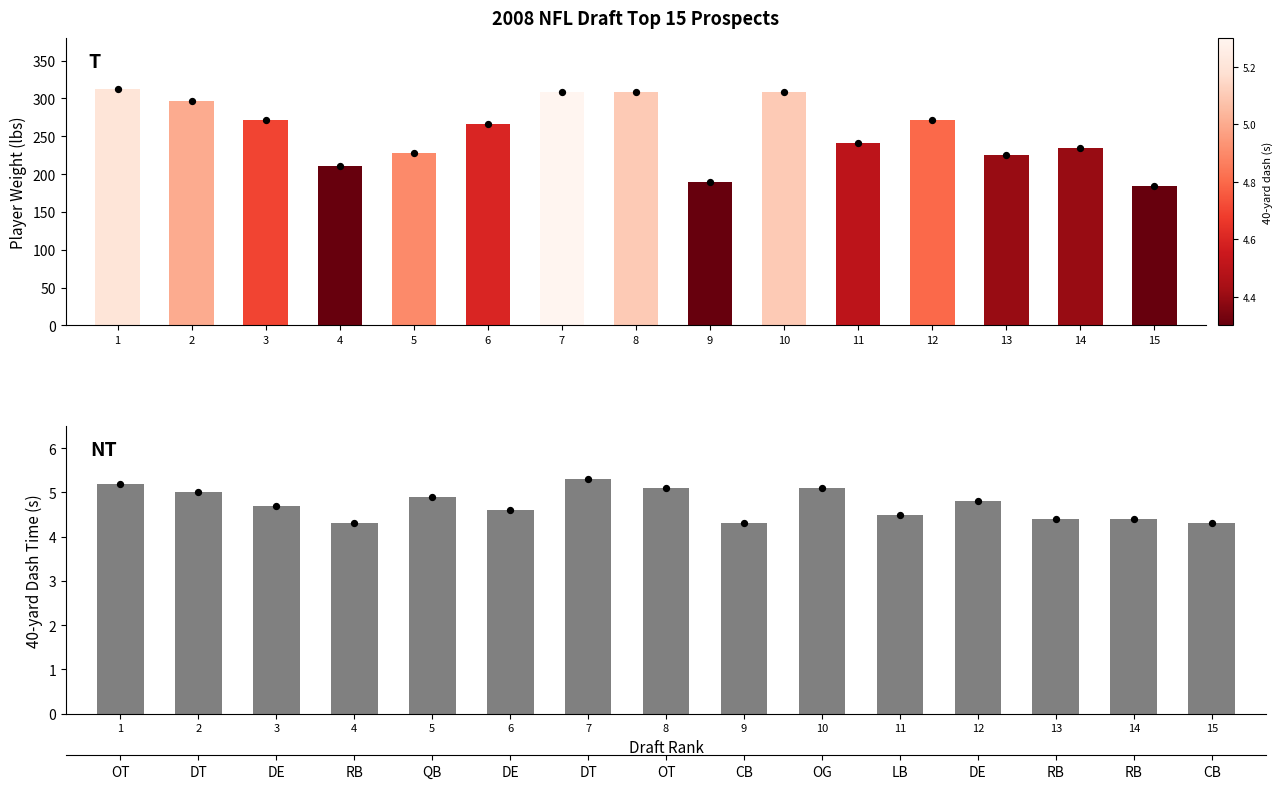

Which series contains the highest Y value?

Weight (lbs)